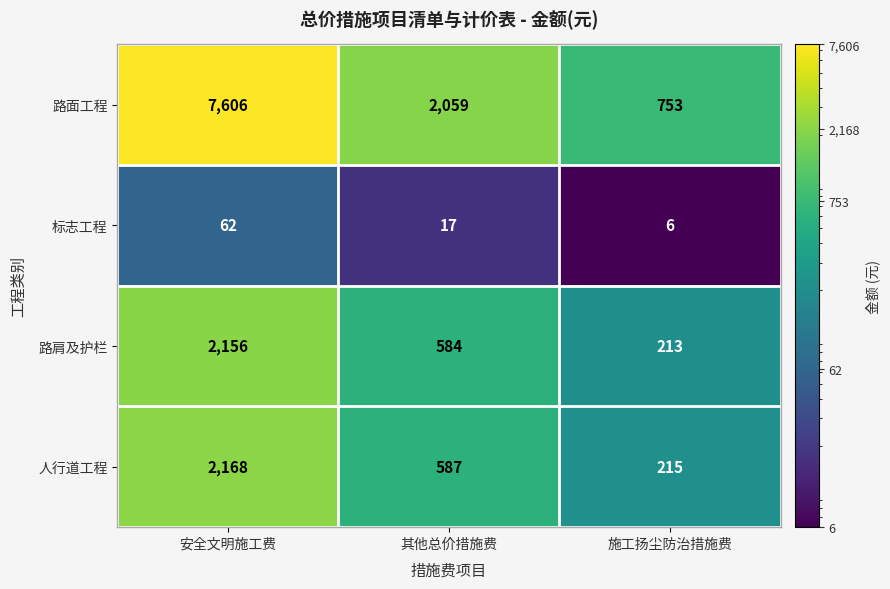

What is the average value of the 标志工程 series?

28